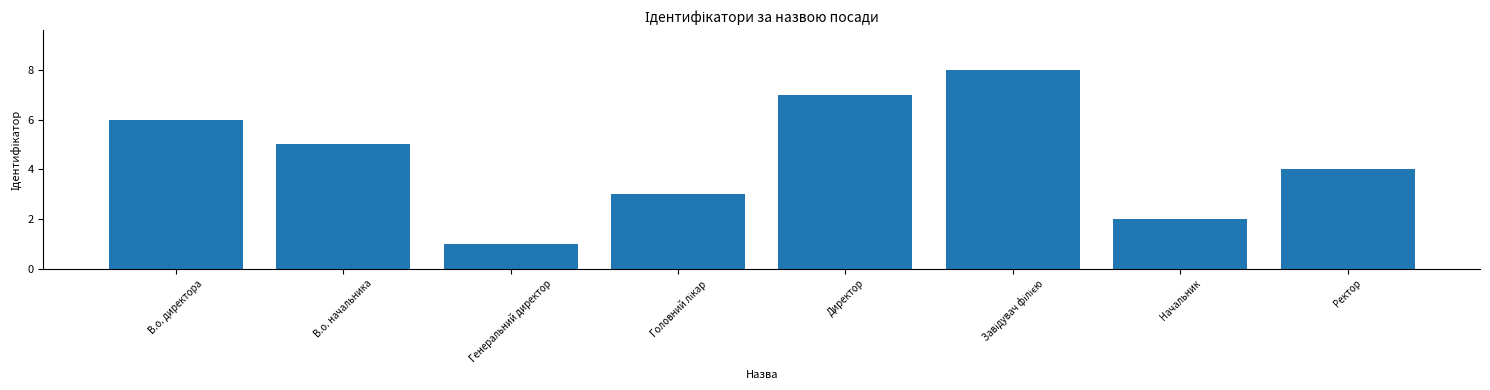

Approximately how many times larger is the value at Начальник compared to Ректор?

0.5